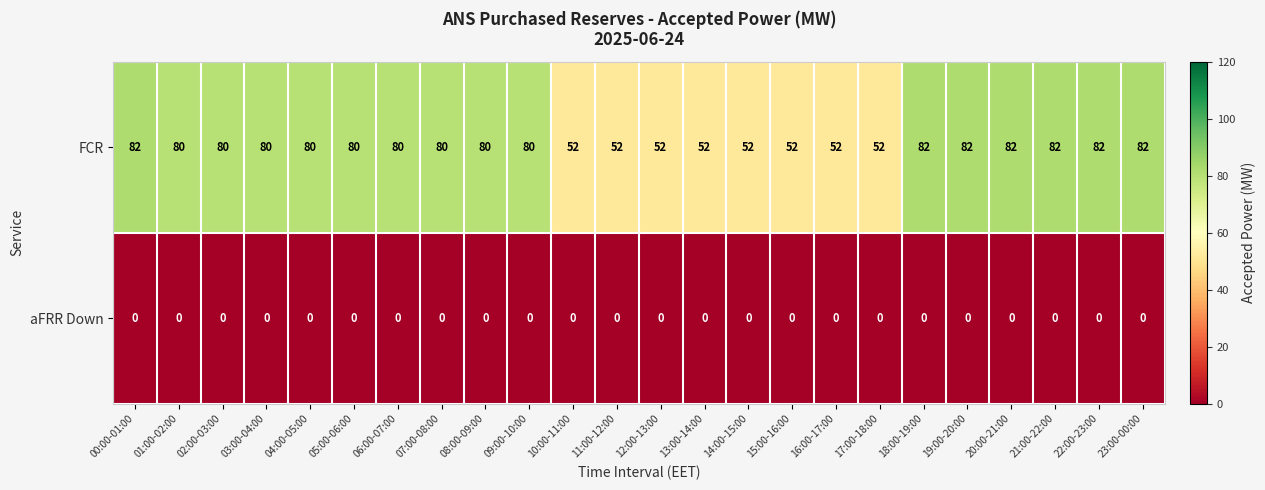

At which label does FCR first exceed 80?

00:00-01:00